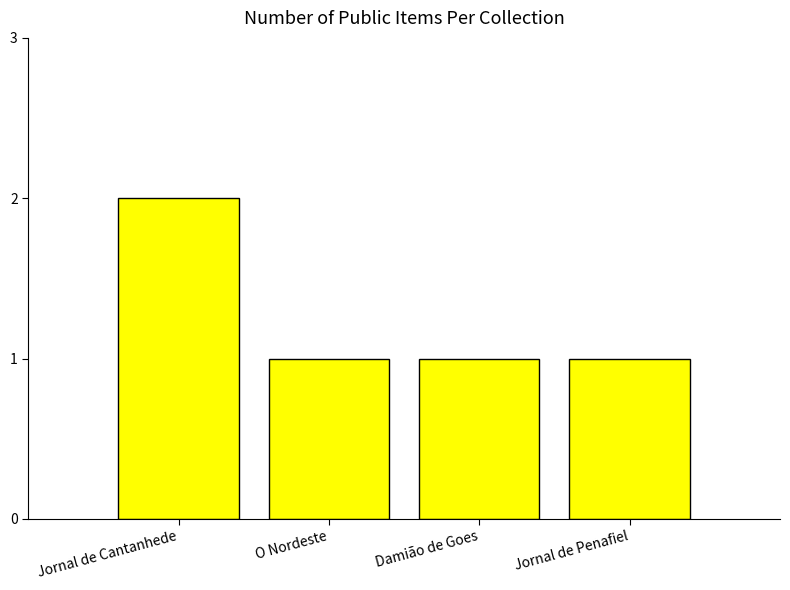

The chart shows a value of 1 at Jornal de Penafiel. True or false?

True